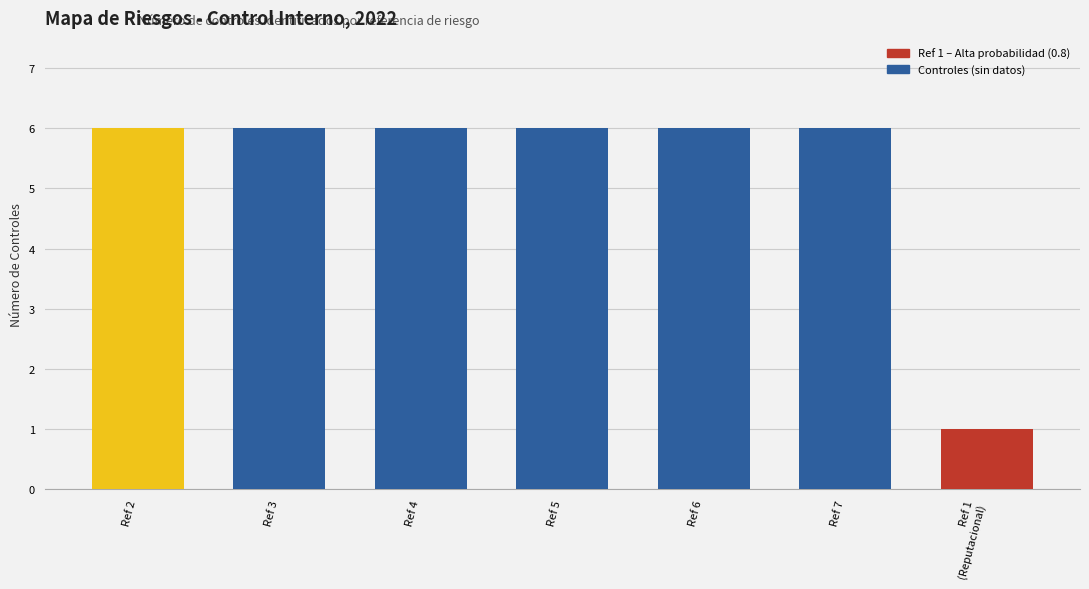

What is the difference between the maximum and minimum values?

5